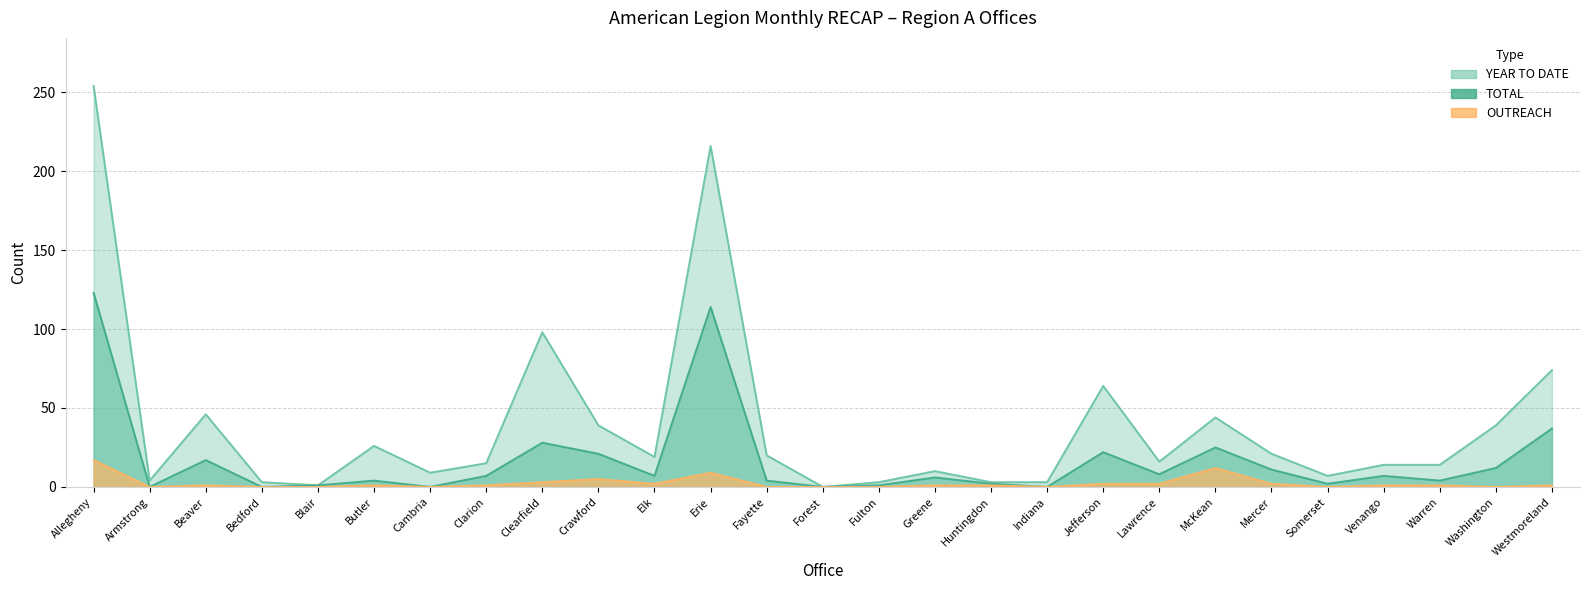

In TOTAL, how many points are higher than both neighbors (excluding endpoints)?

8